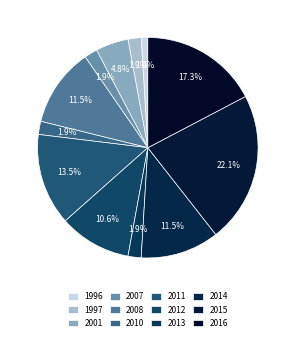

Which slice is the largest?

2015